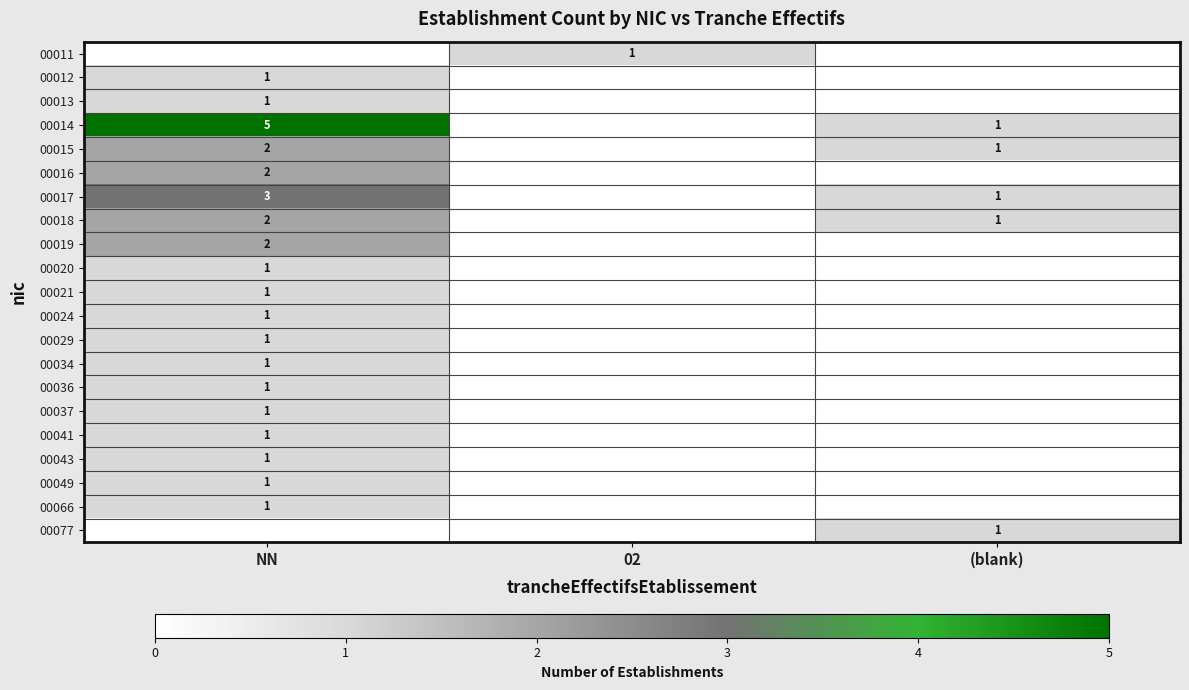

How many series are shown in this chart?

21